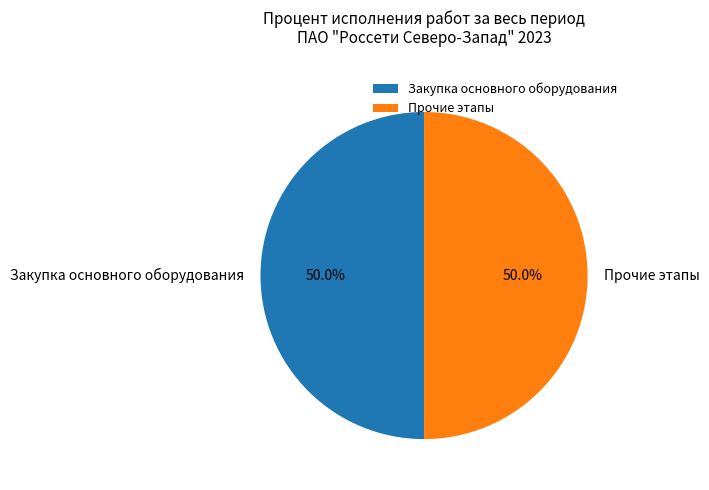

What is the total percentage of Закупка основного оборудования and Прочие этапы?

100.0%